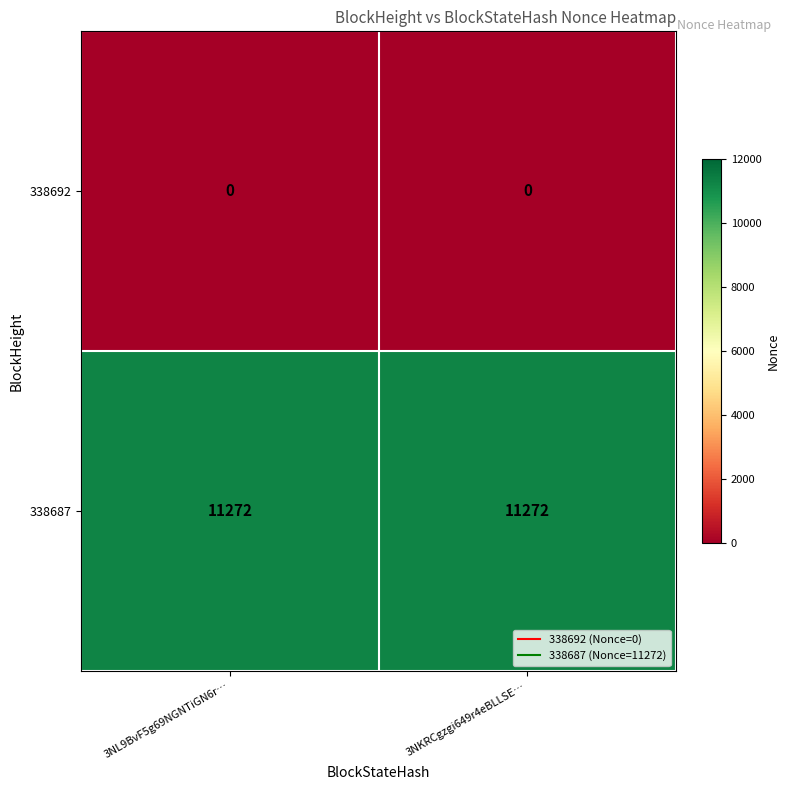

Reading left to right, list all the values displayed in this chart.

338692: 3NL9BvF5g69NGNTiGN6r…=0	3NKRCgzgi649r4eBLLSE…=0
338687: 3NL9BvF5g69NGNTiGN6r…=11272	3NKRCgzgi649r4eBLLSE…=11272